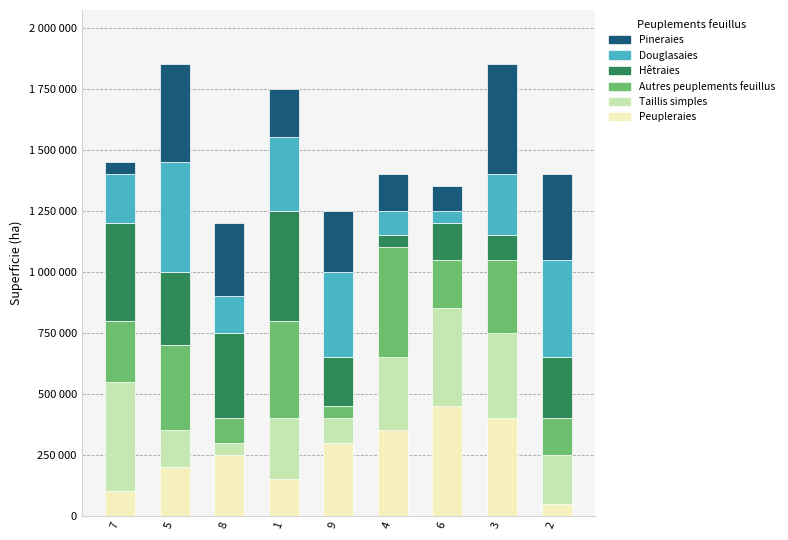

What is the approximate value of Taillis simples at 4?

300000